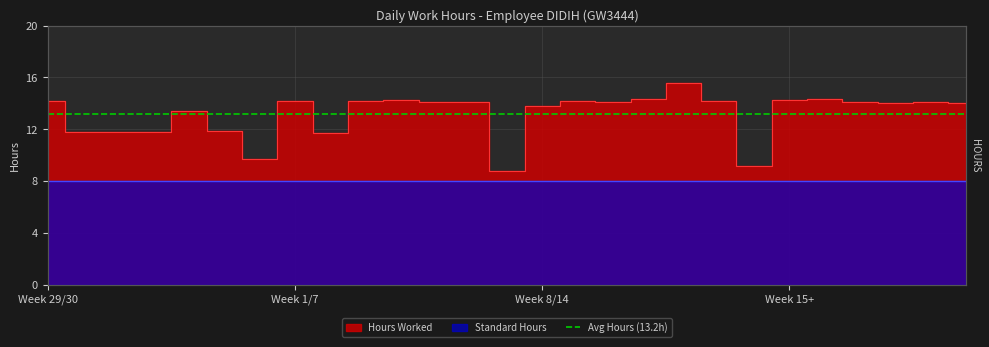

At which label does the data first exceed 14?

Week 29/30